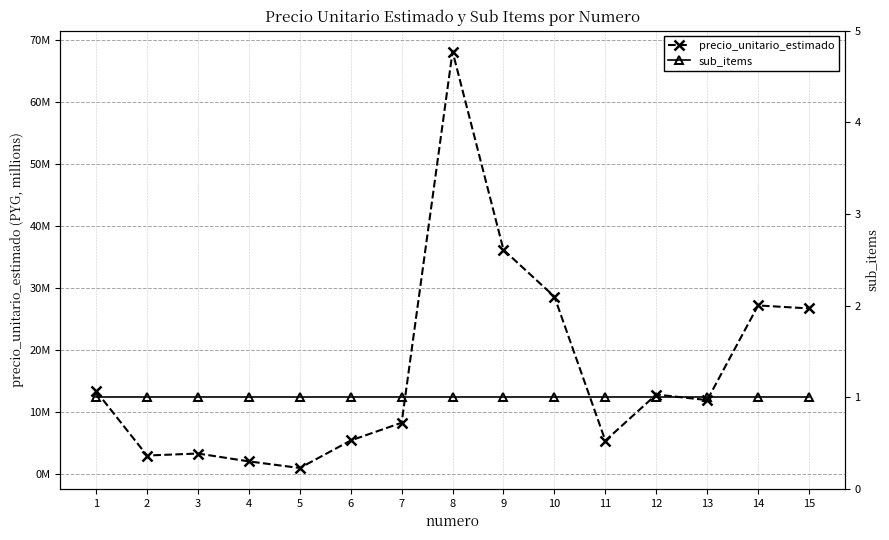

What is the minimum value shown in the chart?

1